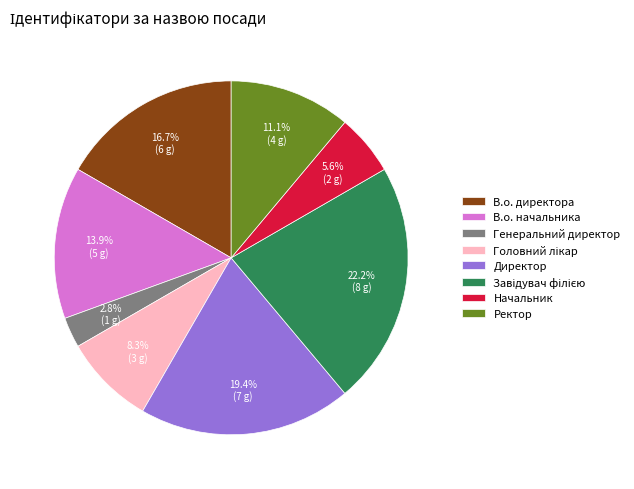

Which has a higher value, В.о. директора or Ректор?

В.о. директора